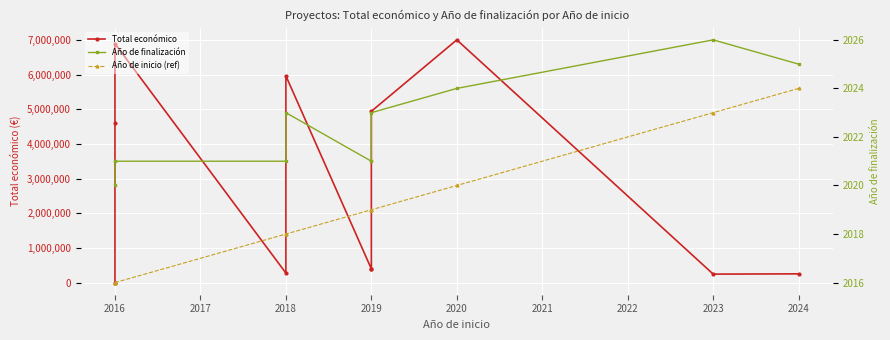

Between 2016 and 2018, which series saw the biggest shift?

Total económico